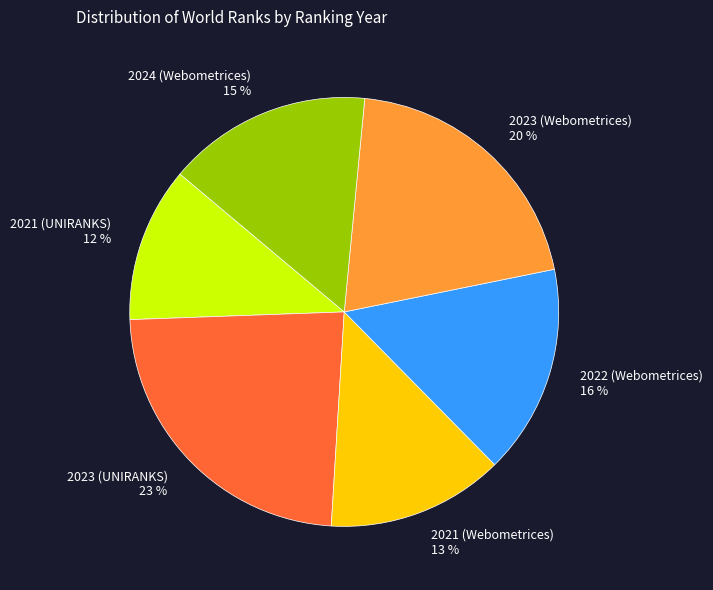

Count the number of slices in the pie.

6